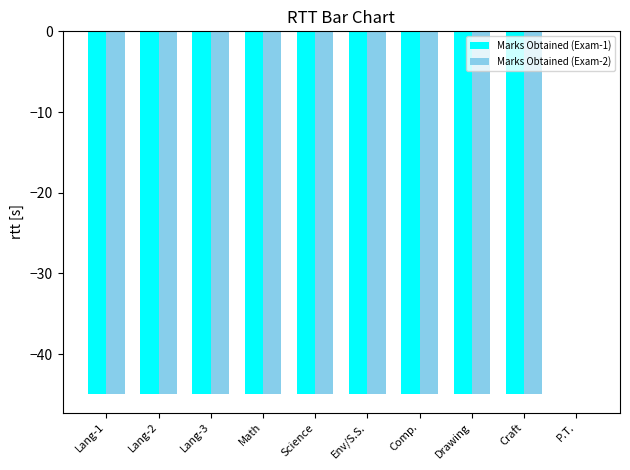

Reading left to right, extract all data points from this chart.

Marks Obtained (Exam-1): -45	-45	-45	-45	-45	-45	-45	-45	-45	0
Marks Obtained (Exam-2): -45	-45	-45	-45	-45	-45	-45	-45	-45	0